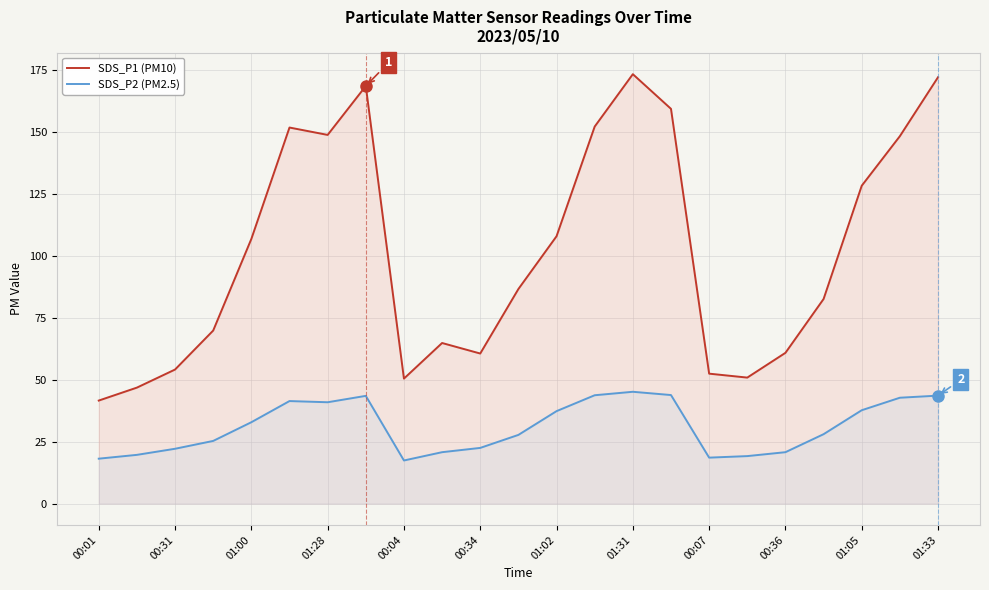

Which series has the largest total across all categories?

SDS_P1 (PM10)